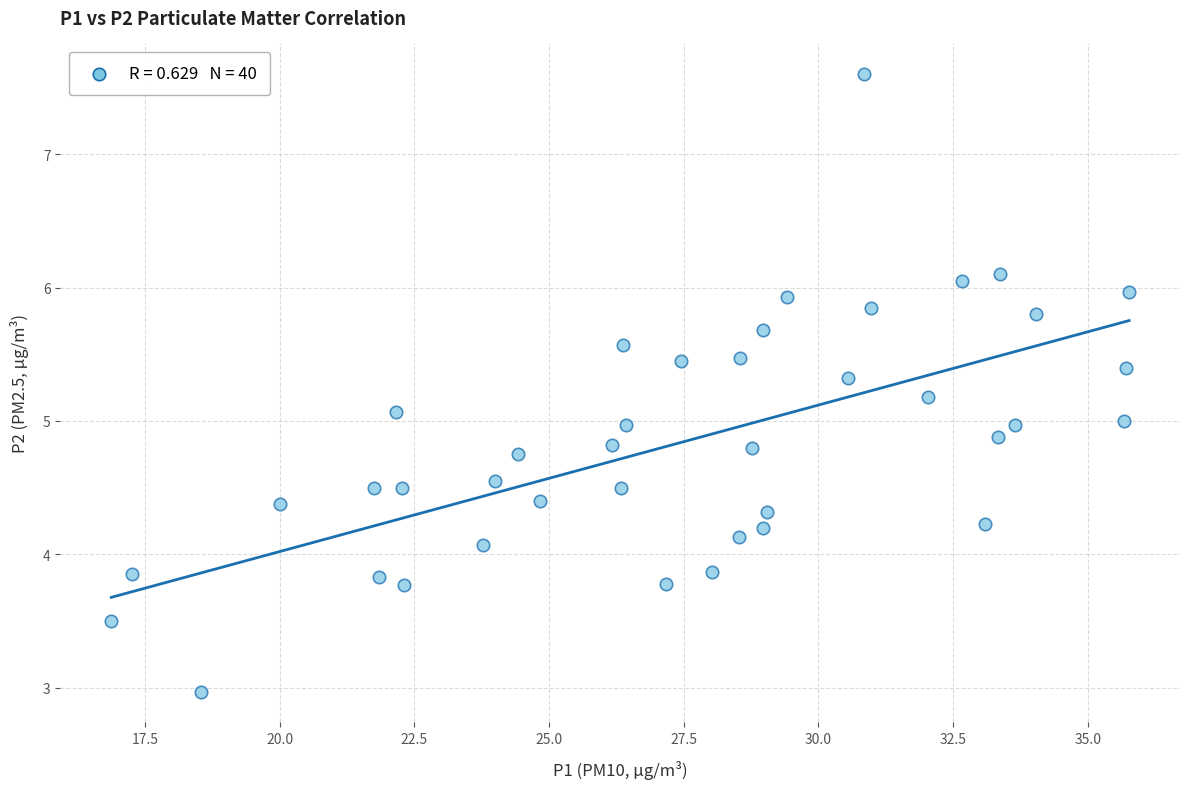

What is the range of X values (max minus min)?

18.9